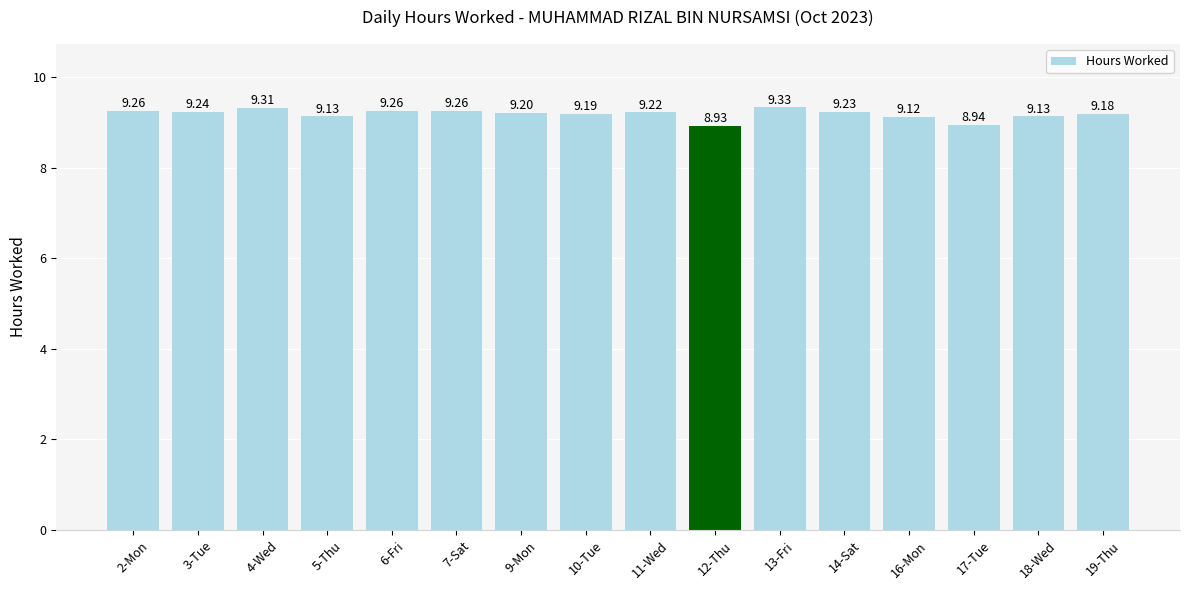

At which category does the chart reach its peak across all series?

13-Fri